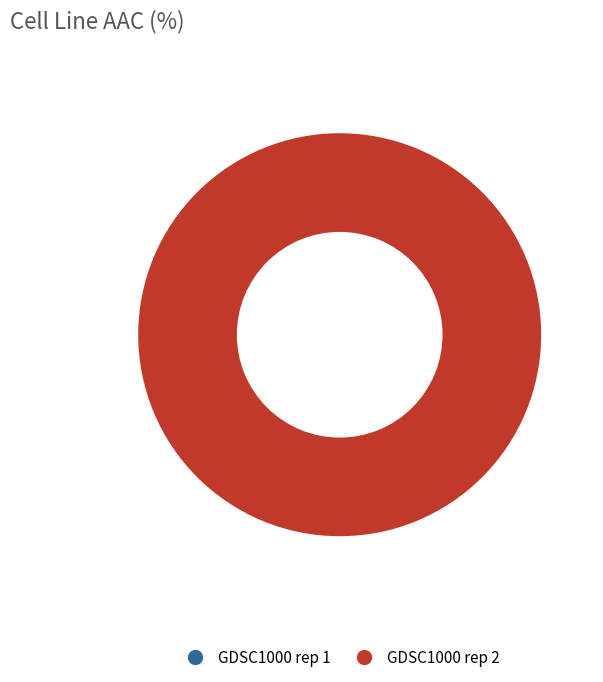

What is the largest slice in the pie chart?

GDSC1000 rep 2